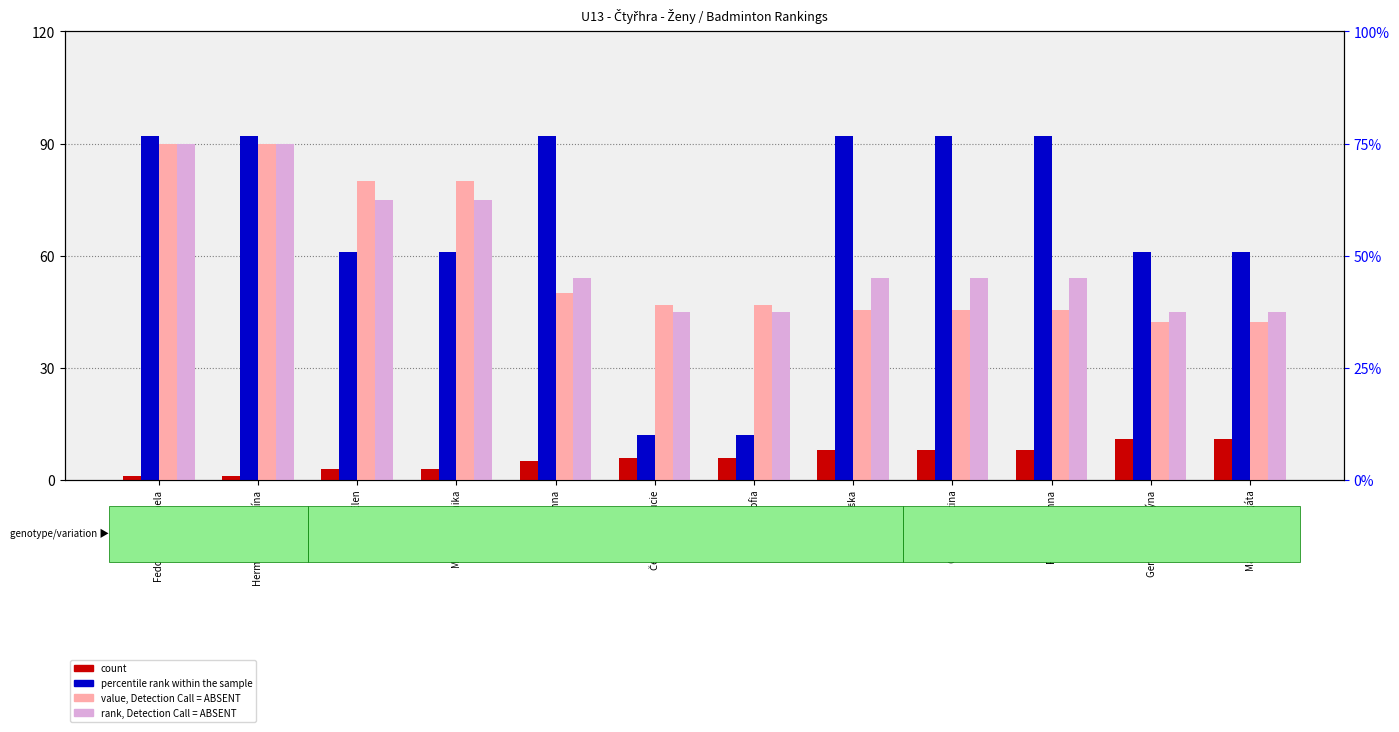

Reading right to left, list all the values displayed in this chart.

count: Maixnerová Agáta=11.0	Gerbelová Kristýna=11.0	Pargačová Anna=8.0	Czajová Martina=8.0	Antalová Eliška=8.0	Kerplová Sofia=6.0	Čepeláková Lucie=6.0	Kábrtová Anna=5.0	Majerová Monika=3.0	Absatzová Elen=3.0	Hermannová Pavlína=1.0	Fedorková Michaela=1.0
percentile rank within the sample: Maixnerová Agáta=61.0	Gerbelová Kristýna=61.0	Pargačová Anna=92.0	Czajová Martina=92.0	Antalová Eliška=92.0	Kerplová Sofia=12.0	Čepeláková Lucie=12.0	Kábrtová Anna=92.0	Majerová Monika=61.0	Absatzová Elen=61.0	Hermannová Pavlína=92.0	Fedorková Michaela=92.0
value, Detection Call = ABSENT: Maixnerová Agáta=42.3	Gerbelová Kristýna=42.3	Pargačová Anna=45.5	Czajová Martina=45.5	Antalová Eliška=45.5	Kerplová Sofia=46.8	Čepeláková Lucie=46.8	Kábrtová Anna=50.0	Majerová Monika=80.1	Absatzová Elen=80.1	Hermannová Pavlína=90.0	Fedorková Michaela=90.0
rank, Detection Call = ABSENT: Maixnerová Agáta=45.0	Gerbelová Kristýna=45.0	Pargačová Anna=54.0	Czajová Martina=54.0	Antalová Eliška=54.0	Kerplová Sofia=45.0	Čepeláková Lucie=45.0	Kábrtová Anna=54.0	Majerová Monika=75.0	Absatzová Elen=75.0	Hermannová Pavlína=90.0	Fedorková Michaela=90.0